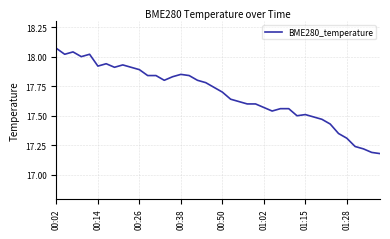

How many lines are shown in the chart?

1